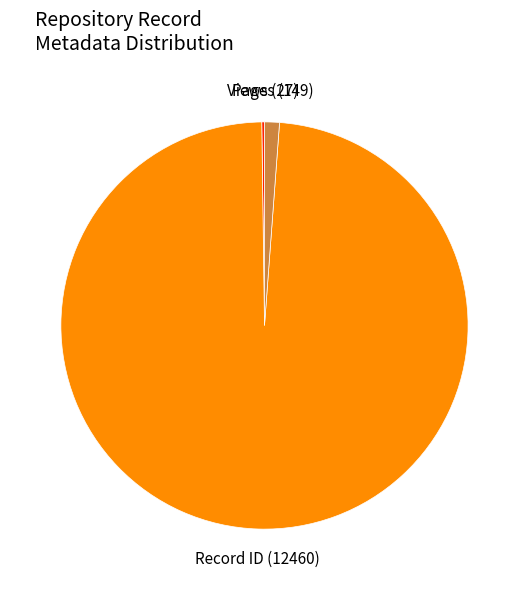

The Pages (149) slice represents 1% of the pie. True or false?

True